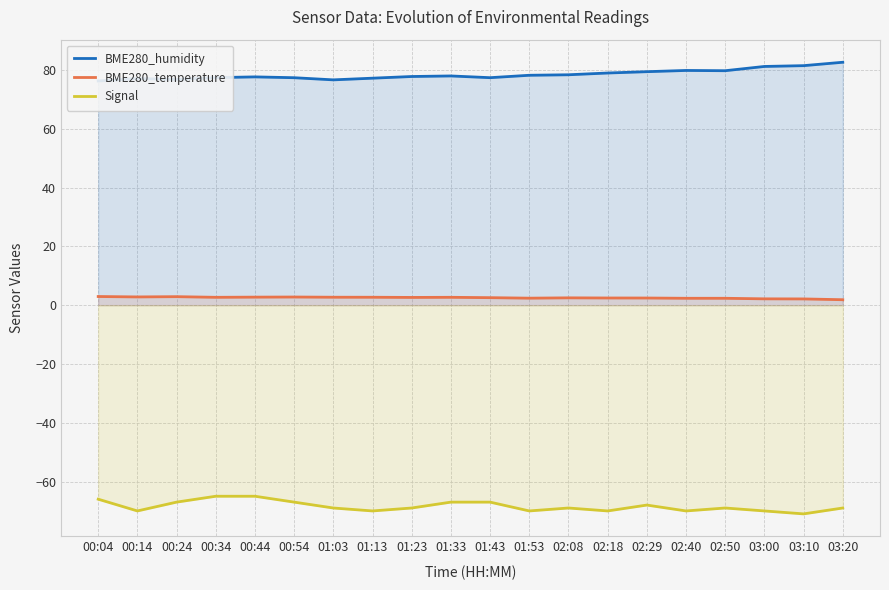

At how many categories does at least one series exceed 45?

20